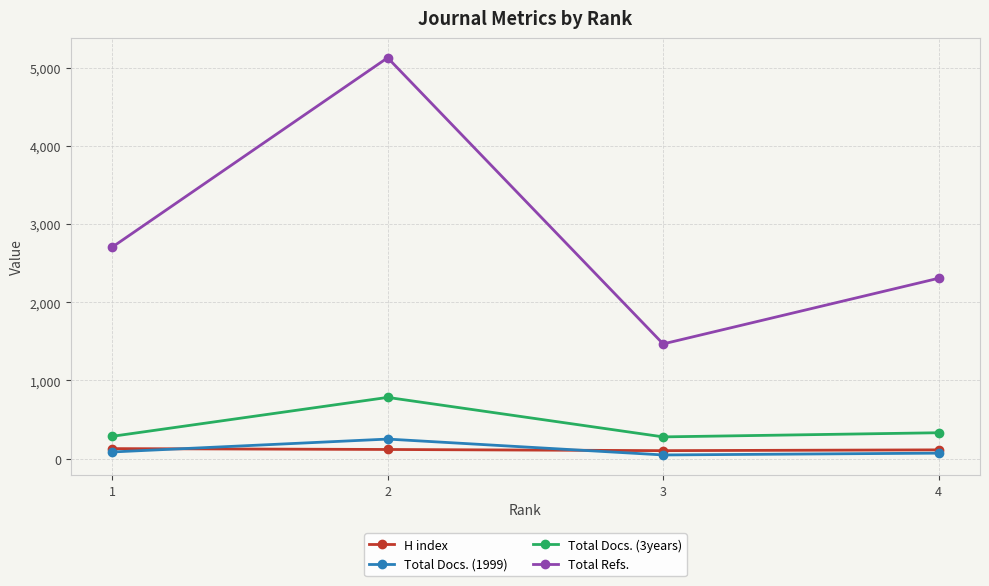

How many values in the H index series are below 116?

2